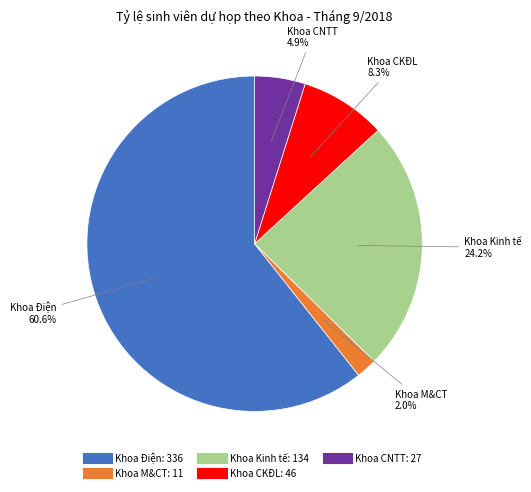

True or false: Khoa Kinh tế accounts for 24% of the total.

True